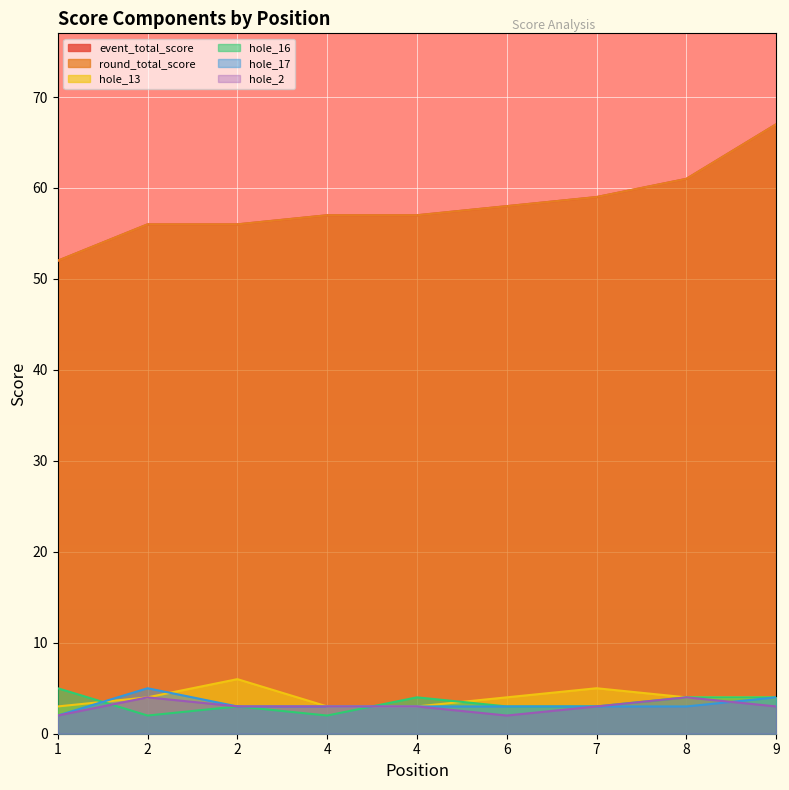

At which label is hole_2 closest to 3?

2